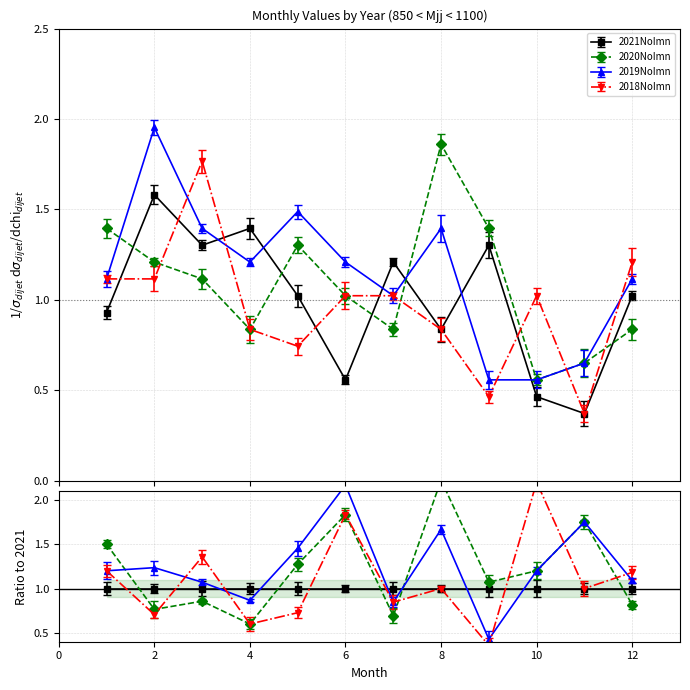

Reading left to right, transcribe all the data shown in this chart.

2021NoImn: 0.9	1.6	1.3	1.4	1.0	0.6	1.2	0.8	1.3	0.5	0.4	1.0
2020NoImn: 1.4	1.2	1.1	0.8	1.3	1.0	0.8	1.9	1.4	0.6	0.7	0.8
2019NoImn: 1.1	2.0	1.4	1.2	1.5	1.2	1.0	1.4	0.6	0.6	0.7	1.1
2018NoImn: 1.1	1.1	1.8	0.8	0.7	1.0	1.0	0.8	0.5	1.0	0.4	1.2